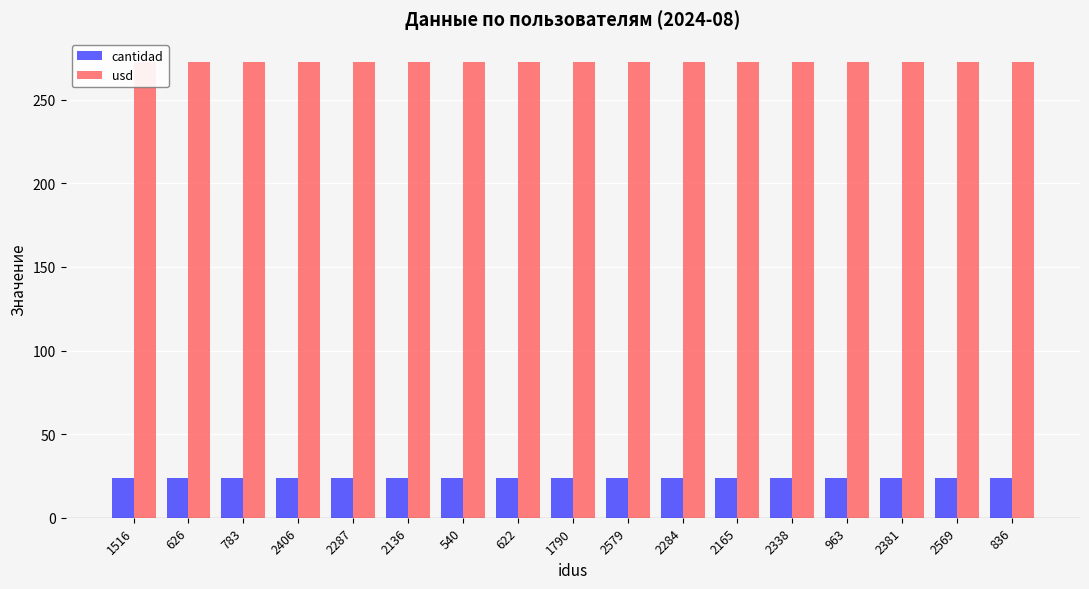

True or false: cantidad has a value of 42.5 at 2338.

False